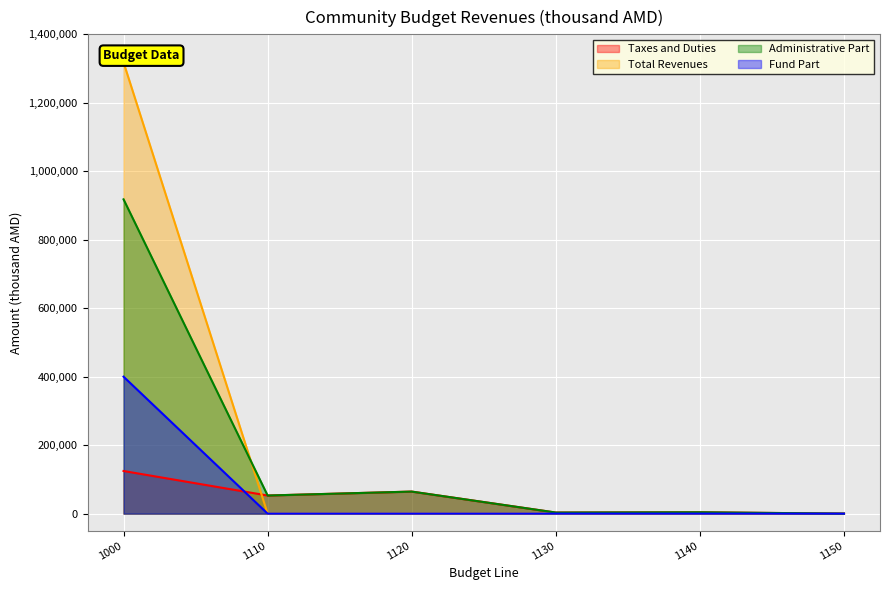

Is the value of Total Revenues at 1140 greater than the value of Taxes and Duties at 1000?

No